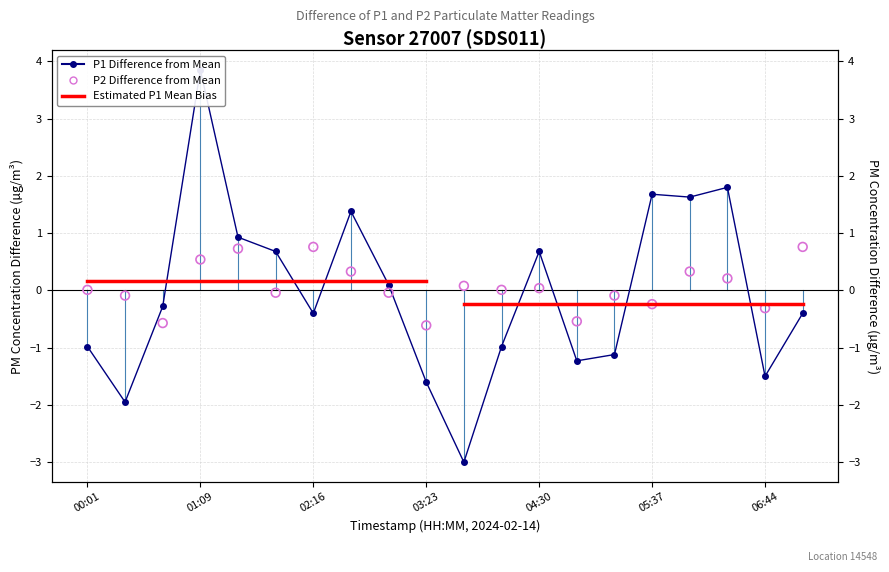

Which series has the largest total across all categories?

P2